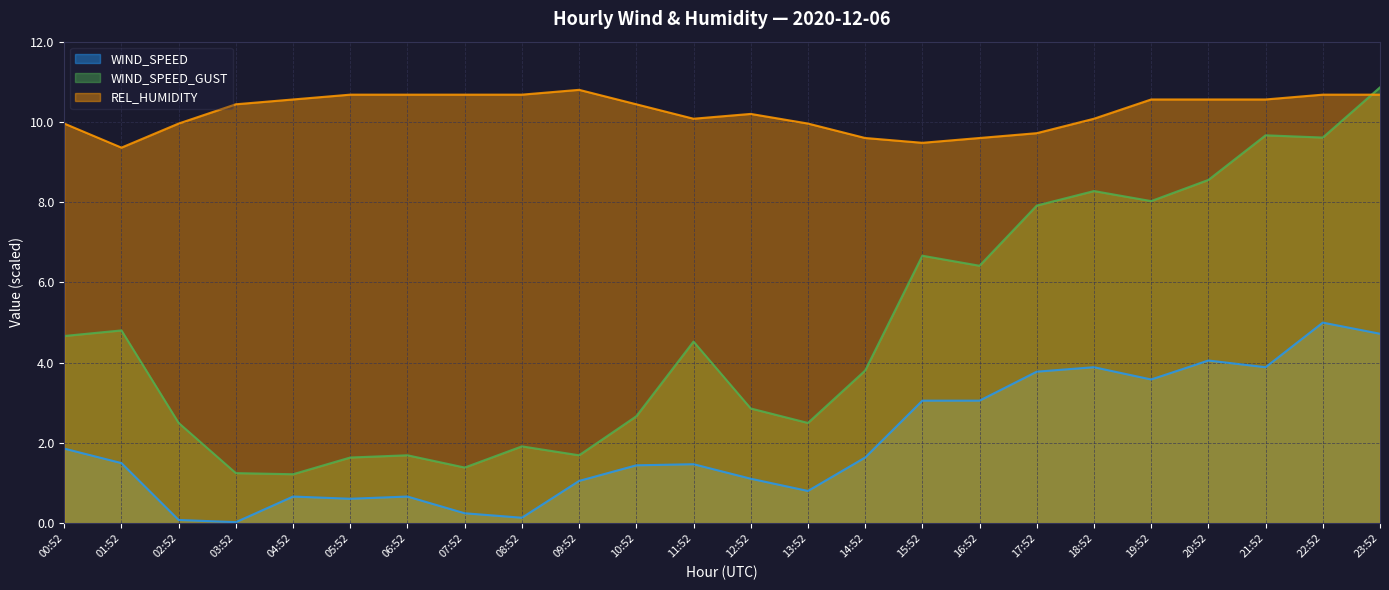

The WIND_SPEED series shows 0.7 at 14:52. True or false?

False